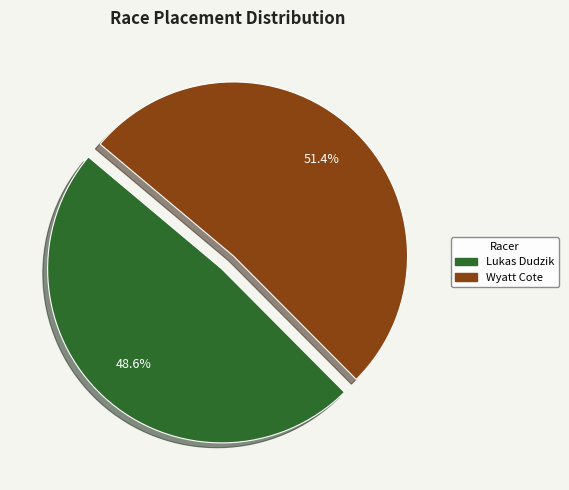

What portion of the pie excludes Lukas Dudzik?

51.4%